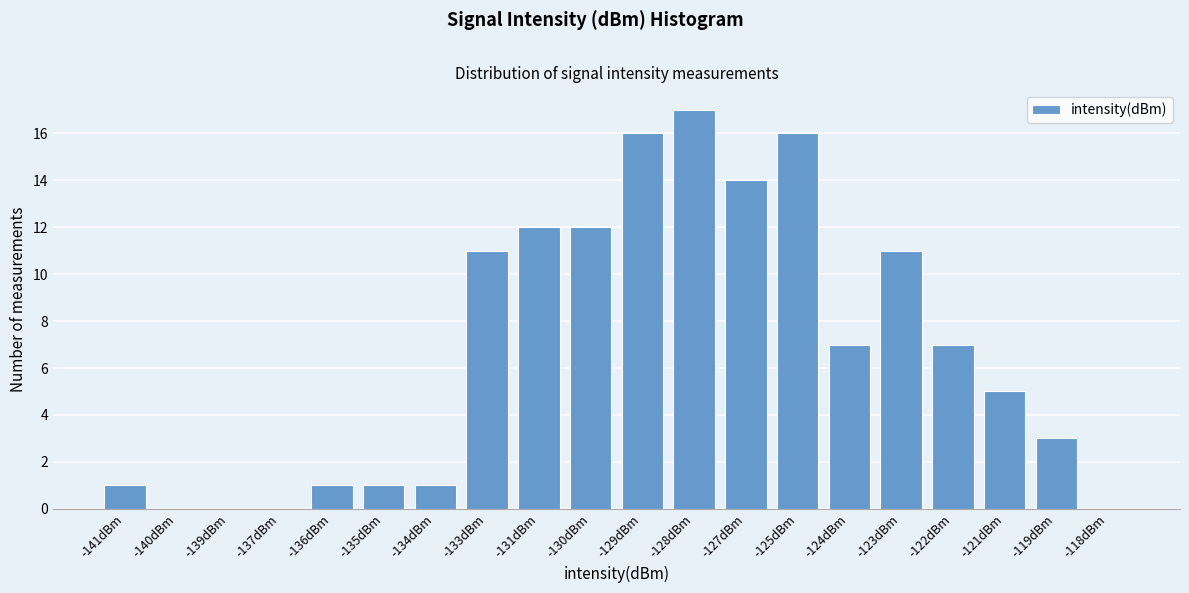

Reading left to right, transcribe all the data shown in this chart.

-141dBm=1	-140dBm=0	-139dBm=0	-137dBm=0	-136dBm=1	-135dBm=1	-134dBm=1	-133dBm=11	-131dBm=12	-130dBm=12	-129dBm=16	-128dBm=17	-127dBm=14	-125dBm=16	-124dBm=7	-123dBm=11	-122dBm=7	-121dBm=5	-119dBm=3	-118dBm=0